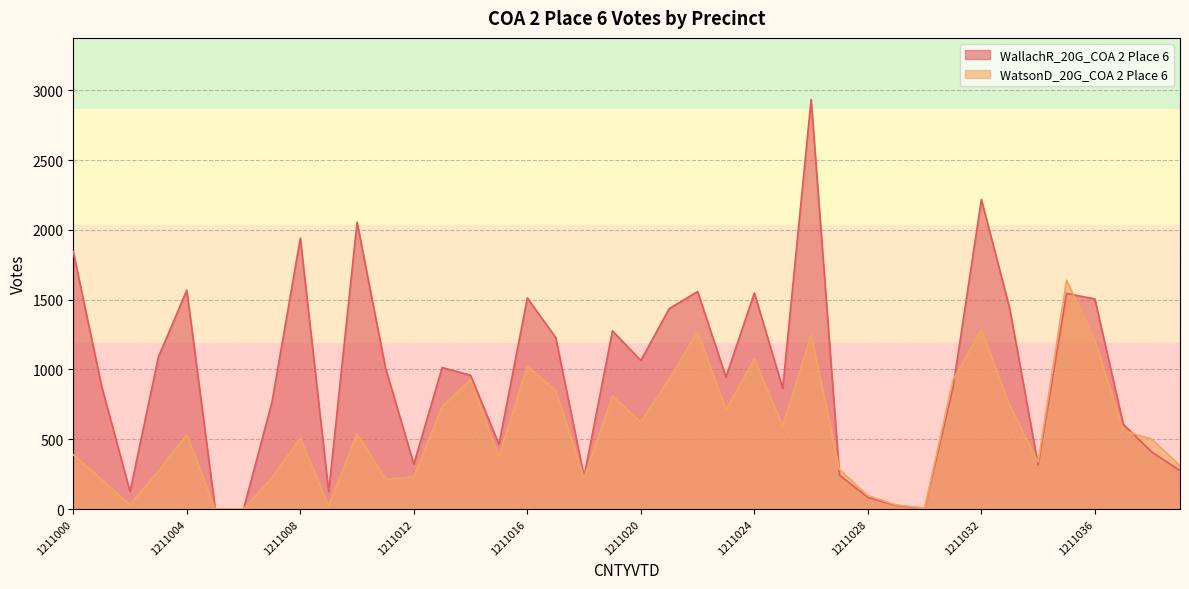

What is the spread (max minus min) of values at 1211009?

101